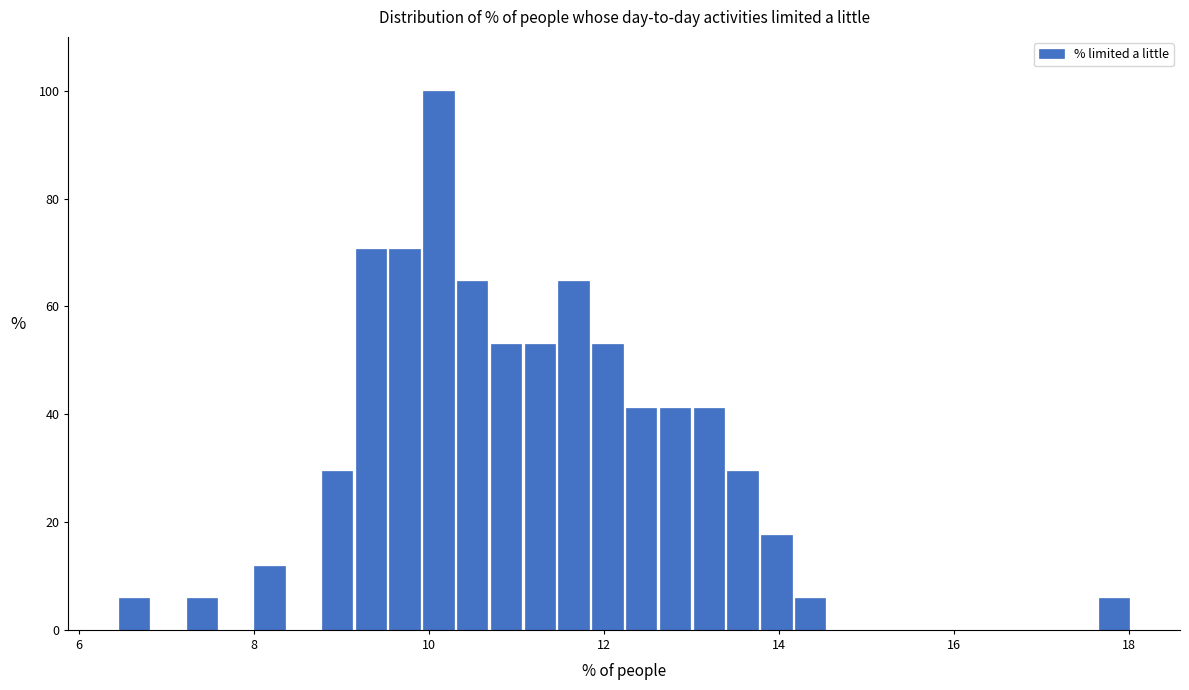

Read against the x-axis, roughly where is the centre of the tallest bar?

10.2